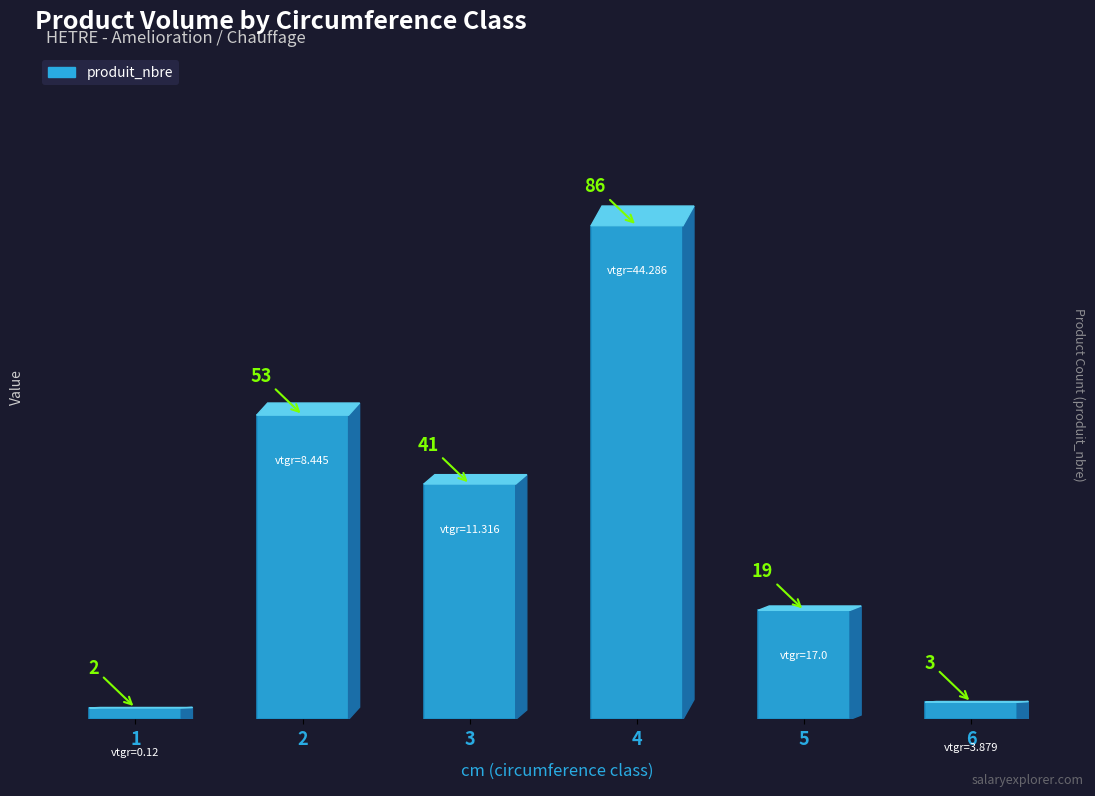

Is it true that the value at 3 is 41?

True